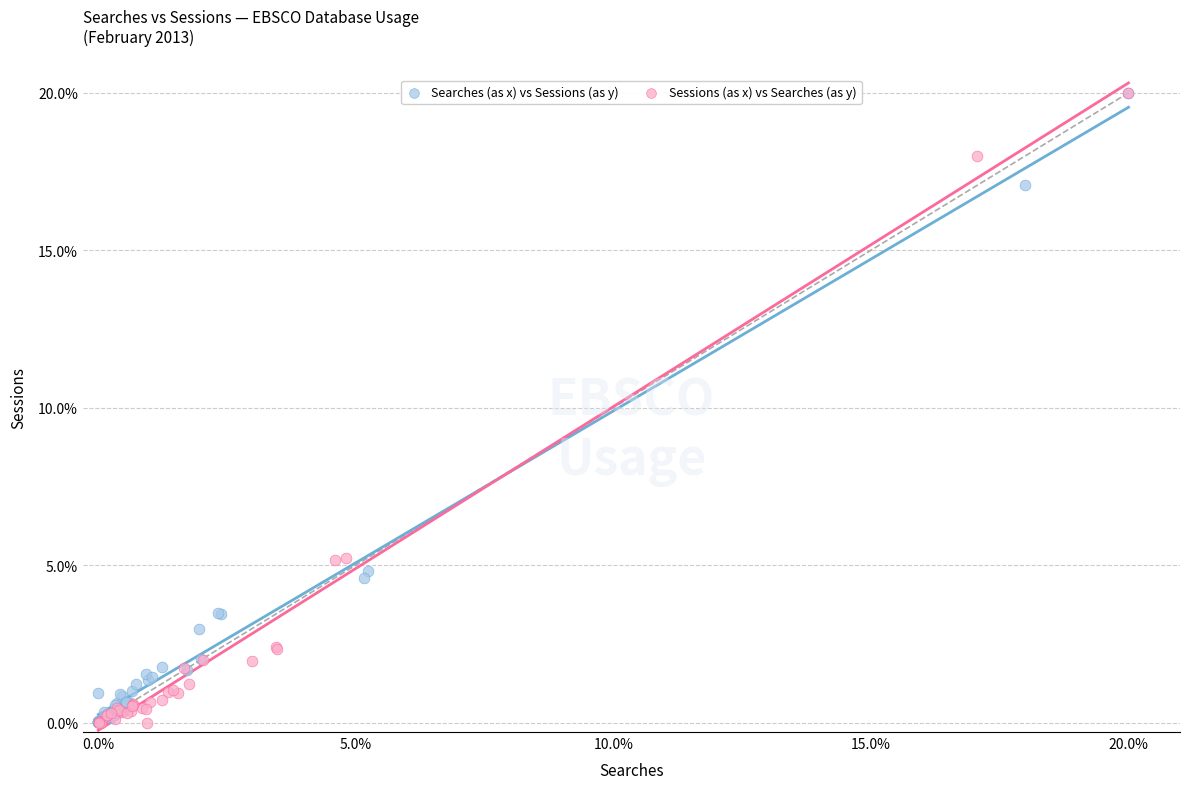

Which series has the largest Y range (max minus min)?

Sessions (as x) vs Searches (as y)